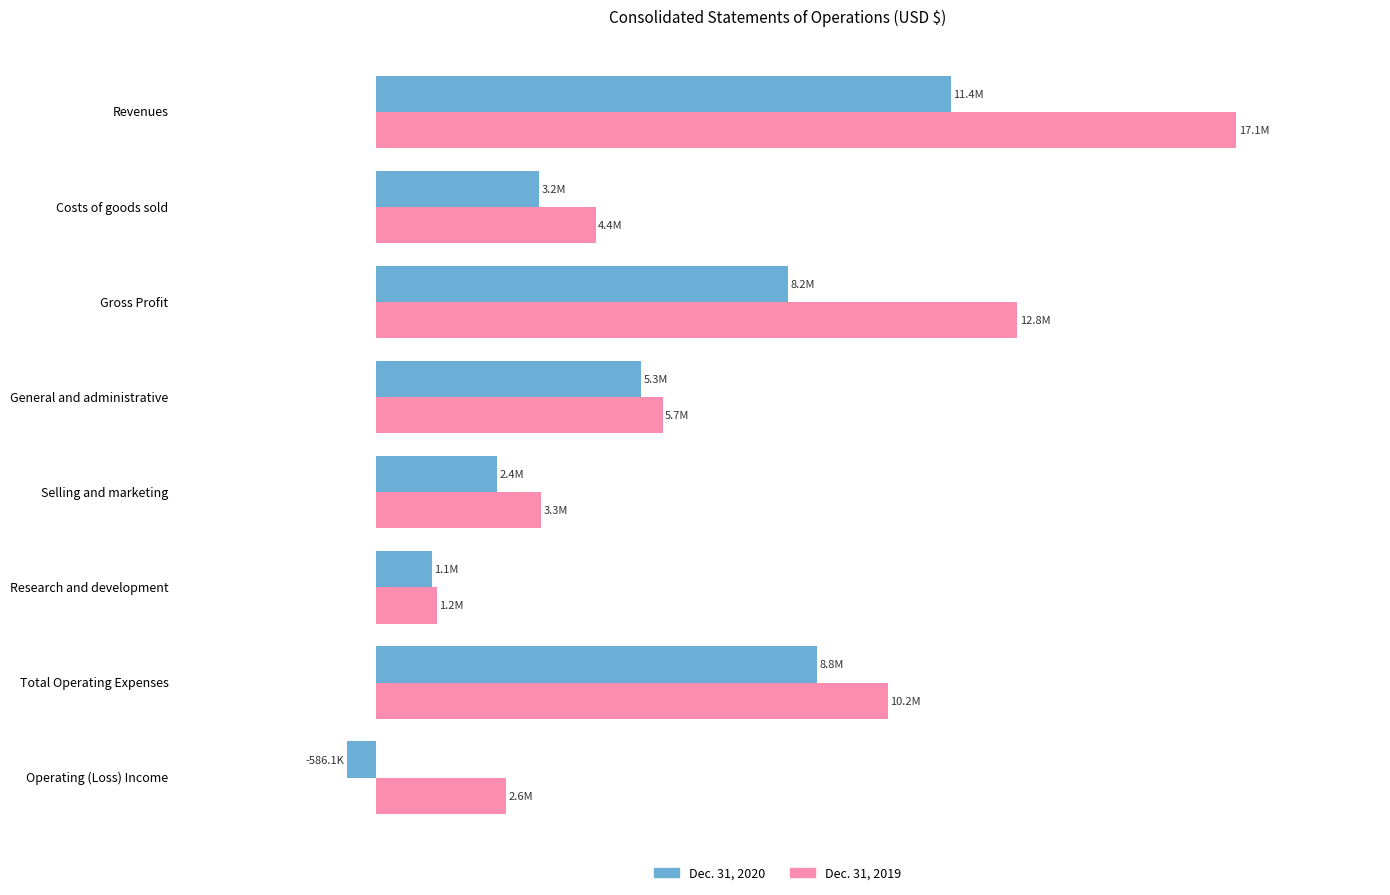

Which series has the largest range (max minus min)?

Dec. 31, 2019